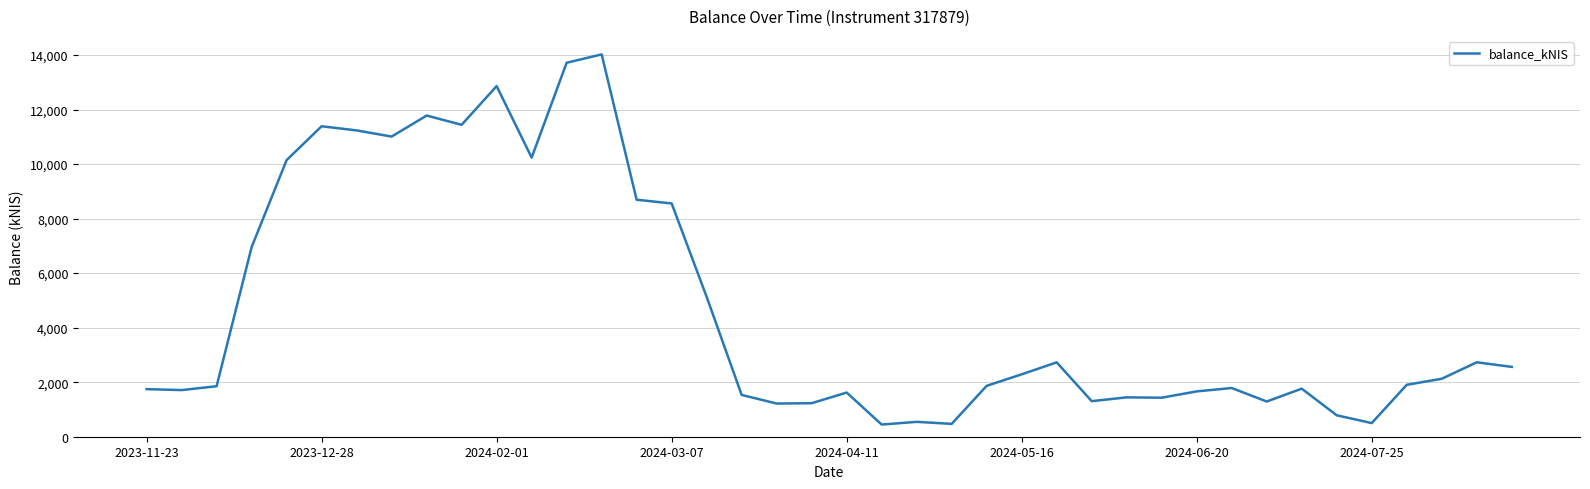

What is the smallest value displayed?

446.3